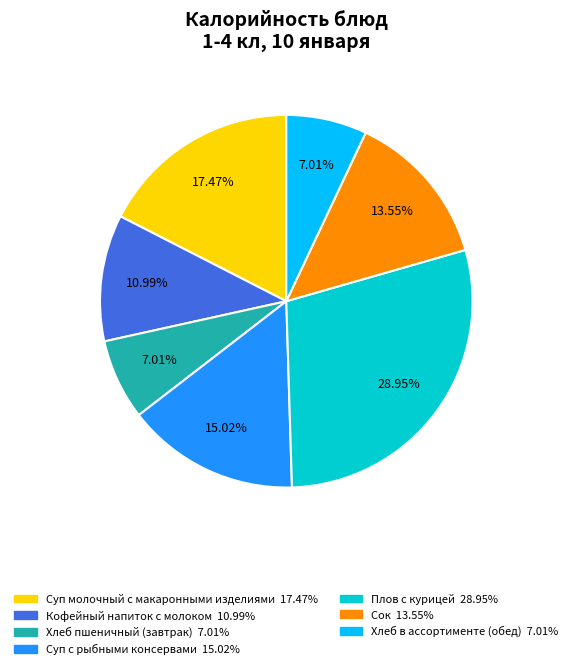

What percentage is the Хлеб в ассортименте (обед) slice, to the nearest percent?

7%